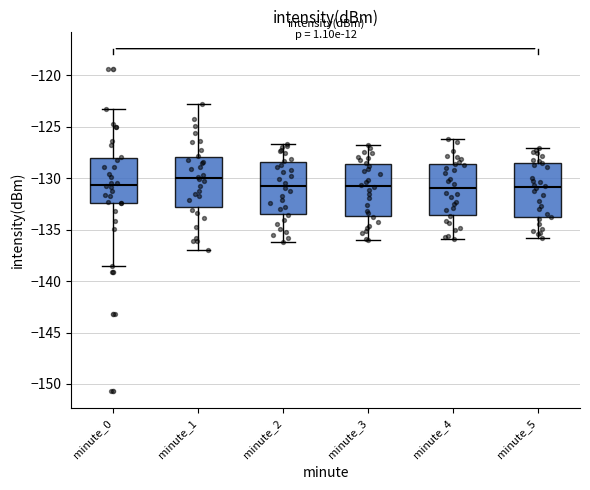

Reading left to right, read every box against the y-axis: the position of its median line, the range the box covers, and the ends of its whiskers. The values are not printed on the chart, so give them approximately, as read against the axis.

minute_0: median -130.5, box -132.5 to -128.0, whiskers -138.5 to -123.0
minute_1: median -130.0, box -133.0 to -128.0, whiskers -137.0 to -123.0
minute_2: median -130.5, box -133.5 to -128.5, whiskers -136.0 to -126.5
minute_3: median -131.0, box -133.5 to -128.5, whiskers -136.0 to -127.0
minute_4: median -131.0, box -133.5 to -128.5, whiskers -136.0 to -126.0
minute_5: median -131.0, box -133.5 to -128.5, whiskers -136.0 to -127.0